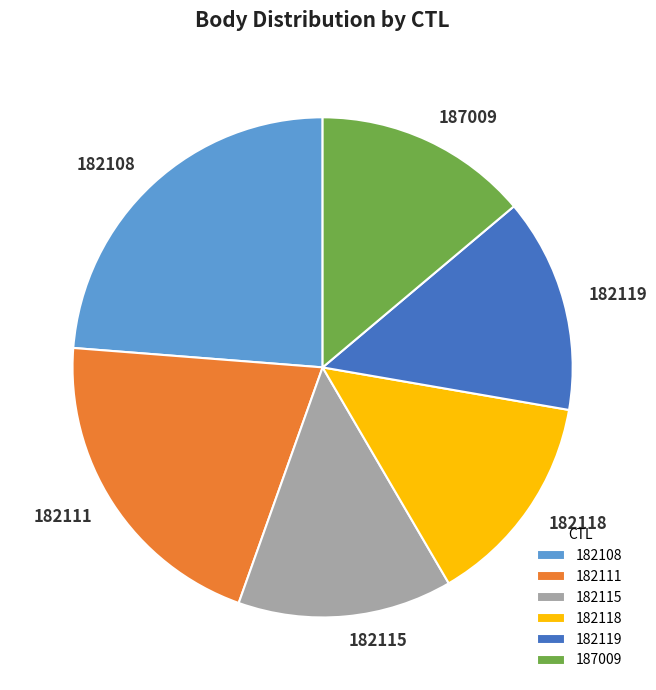

The 182115 slice represents 8% of the pie. True or false?

False